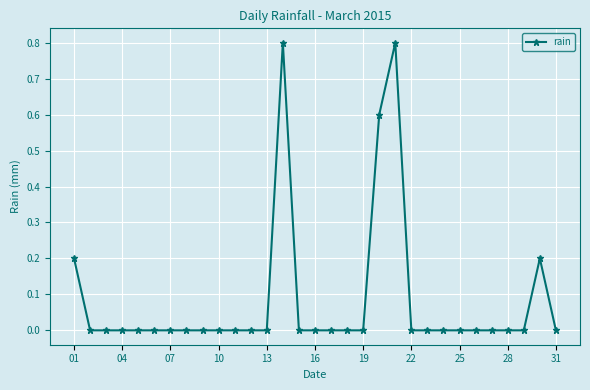

What is the maximum value shown in the chart?

0.8